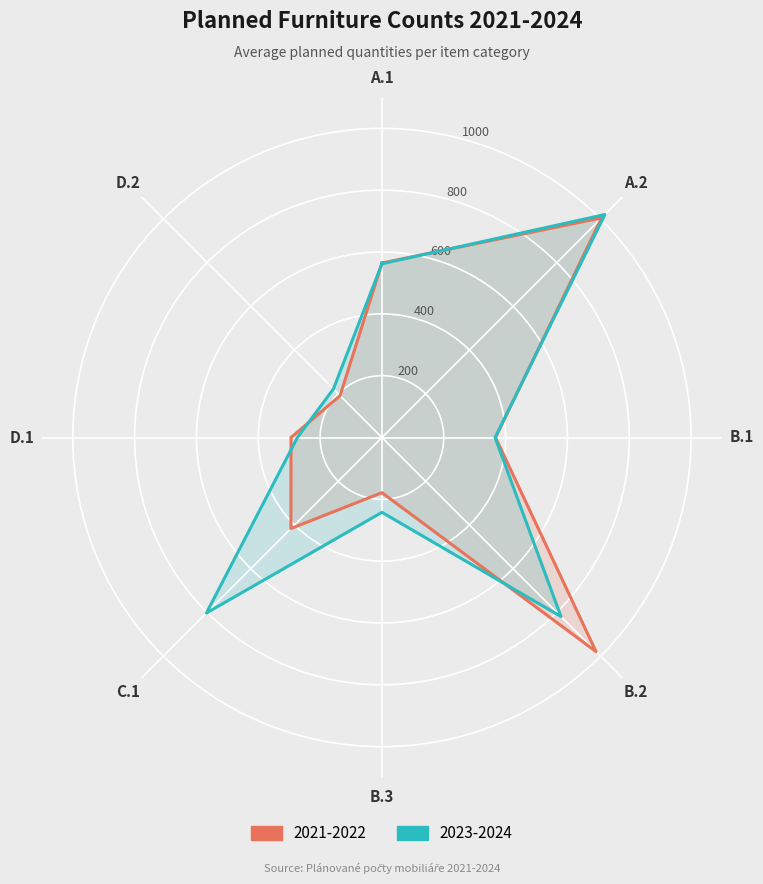

How many values in the 2021-2022 (Before) series are below 416?

4